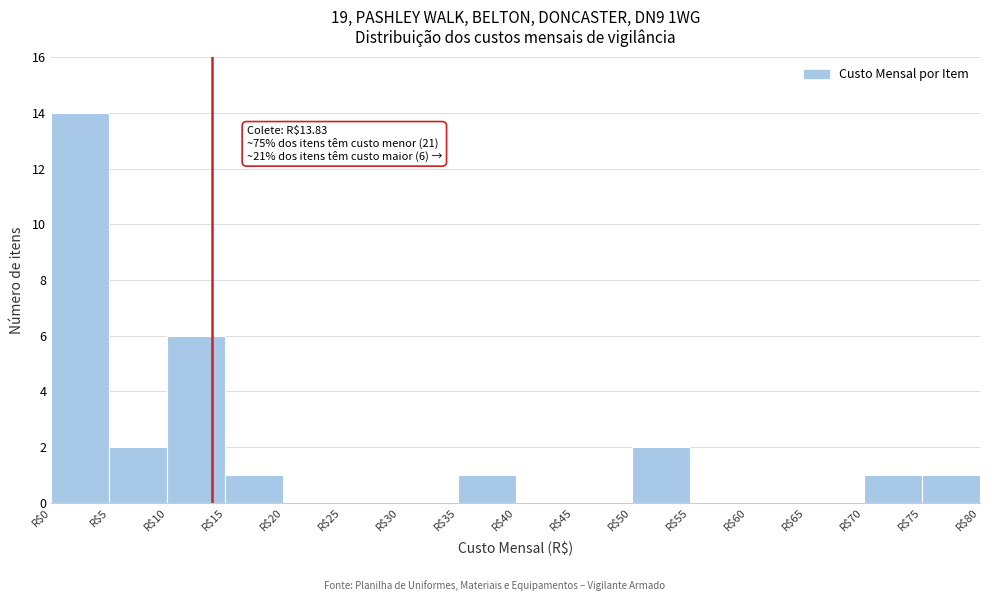

Which range on the x-axis has the tallest bar?

0 to 5